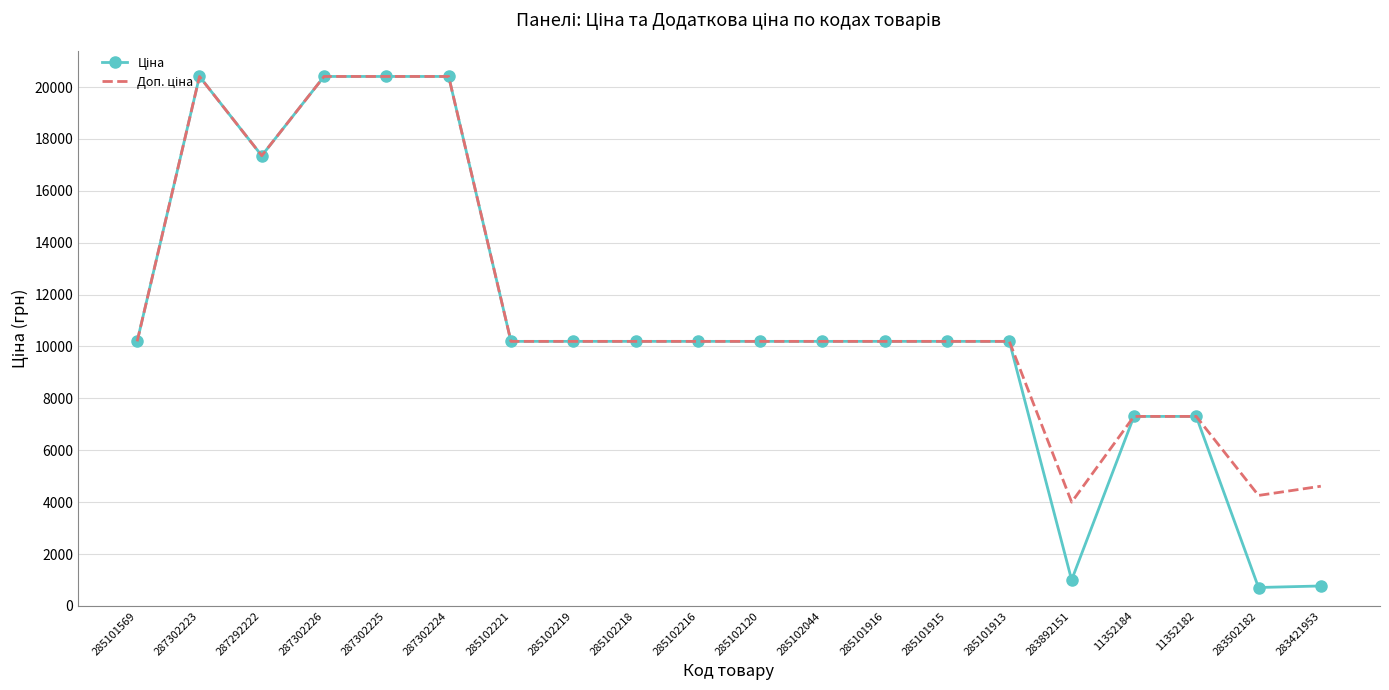

What is the smallest value displayed?

709.7